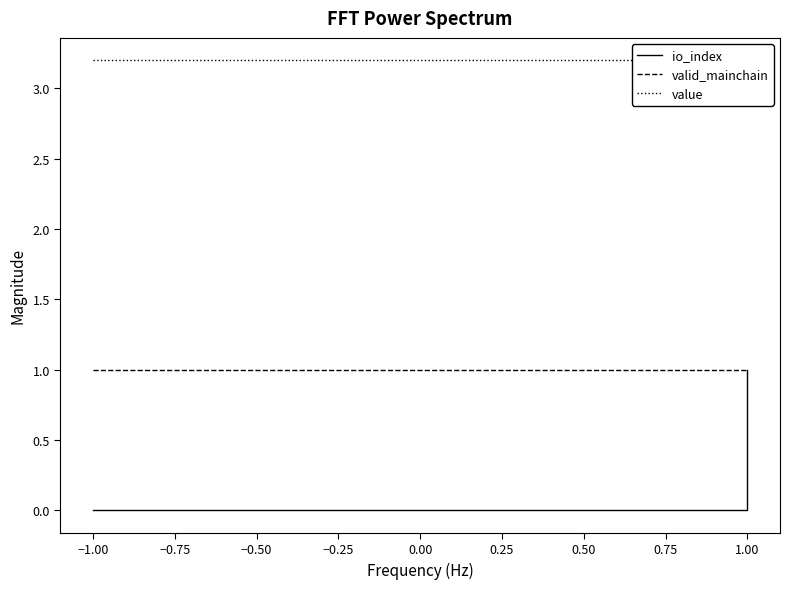

True or false: valid_mainchain and value intersect in this chart.

False